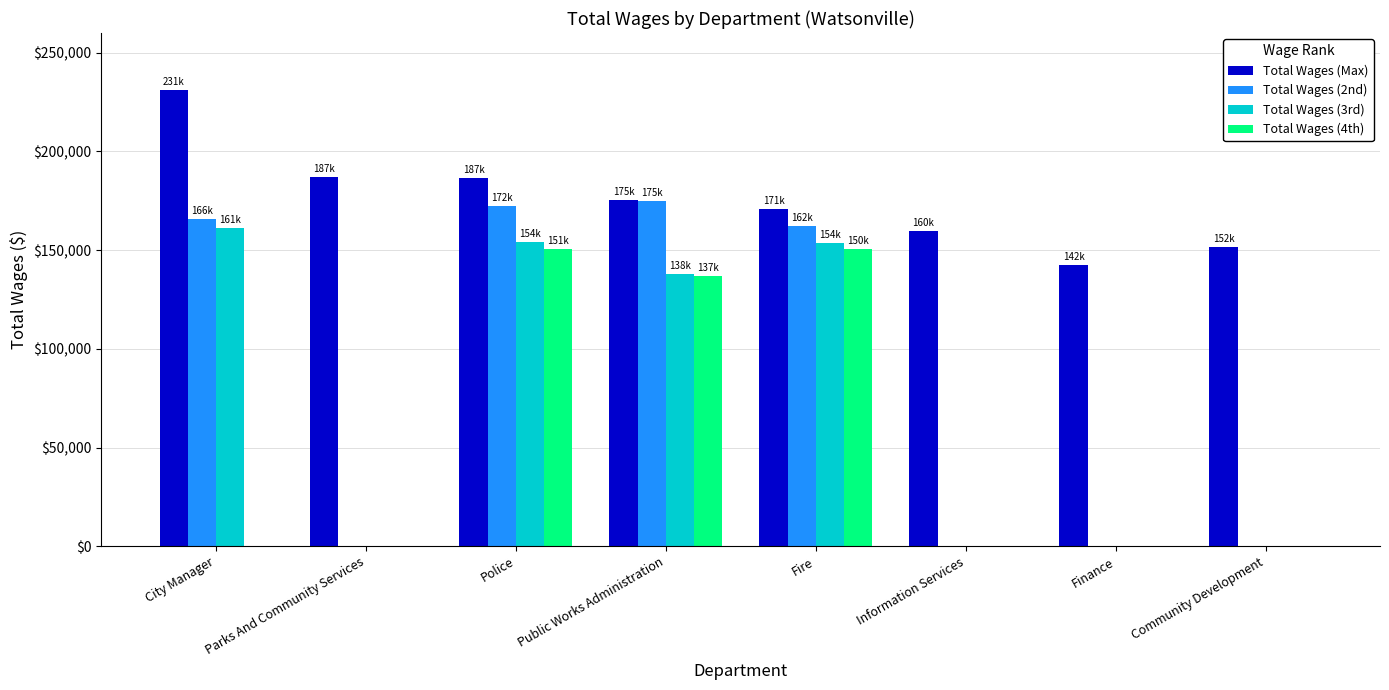

What is the sum of the Total Wages (Max) values at Information Services and Parks And Community Services?

346565